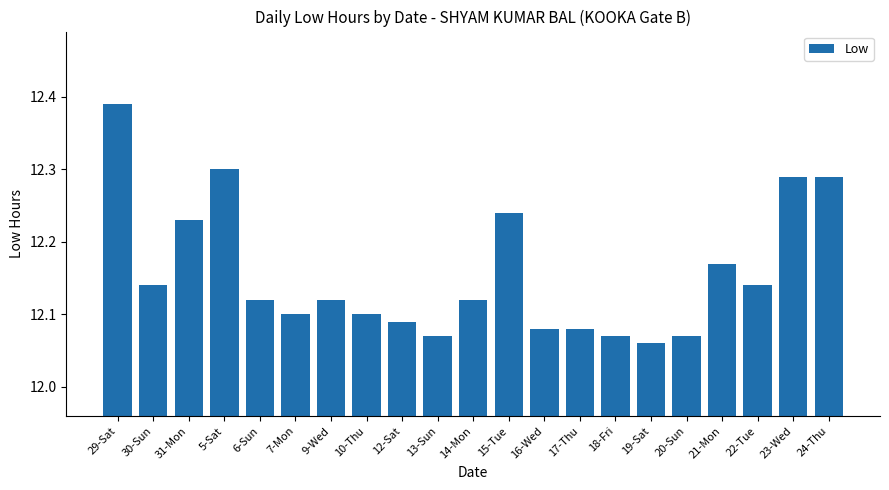

How many bars are there in total?

21